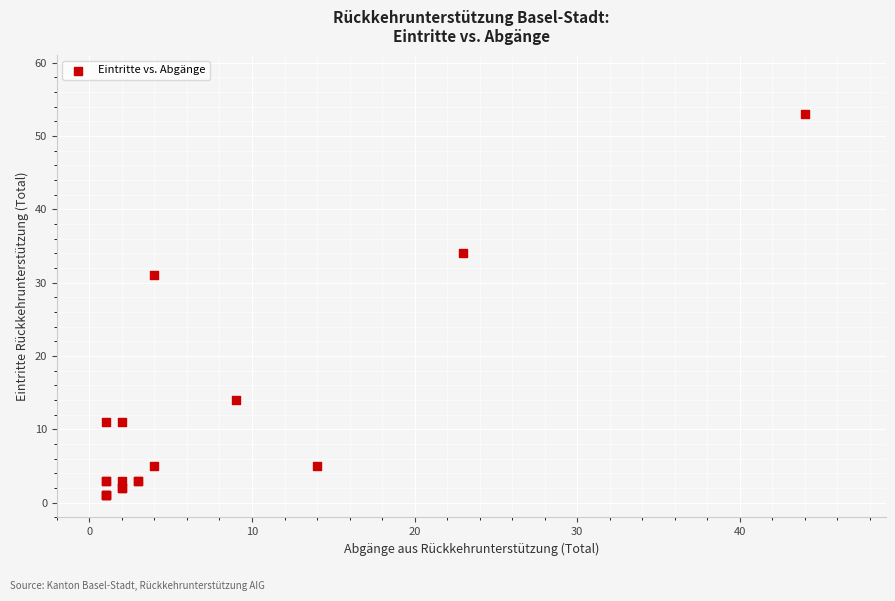

What Y value in the scatter plot is closest to 27?

31